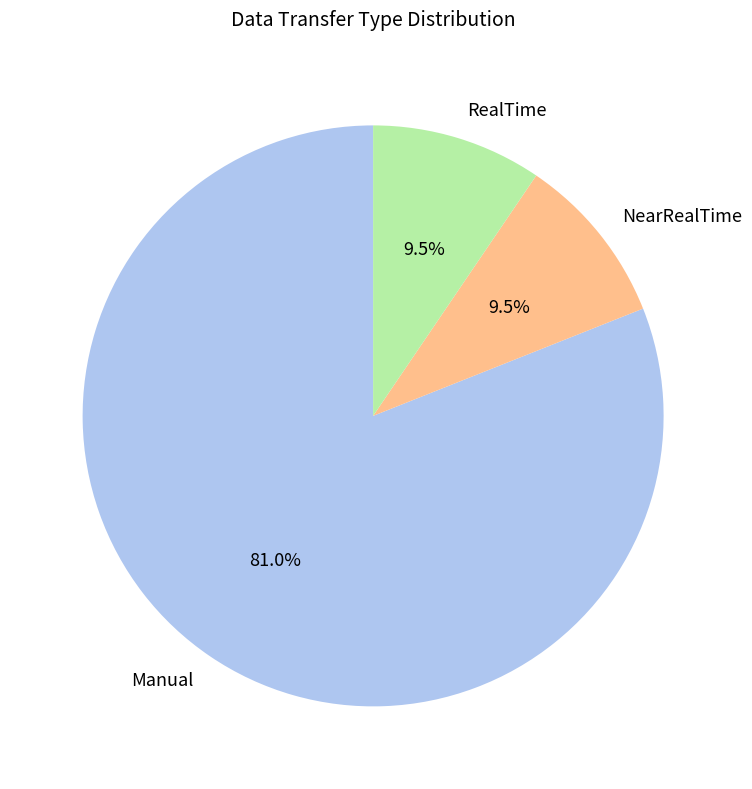

How much of the chart is everything except Manual?

19.0%